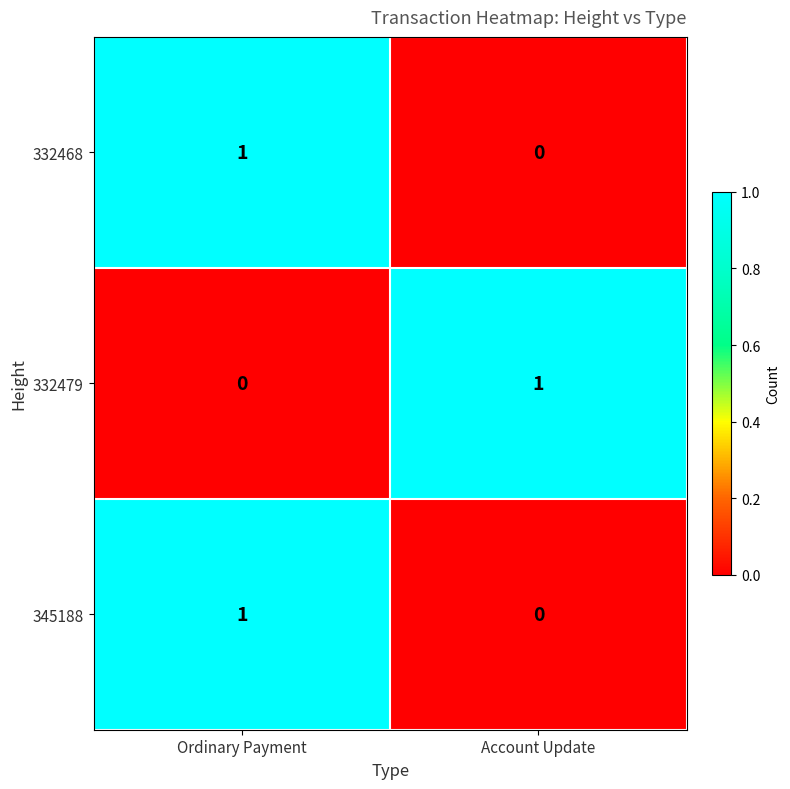

What is the total value across all series at Ordinary Payment?

2